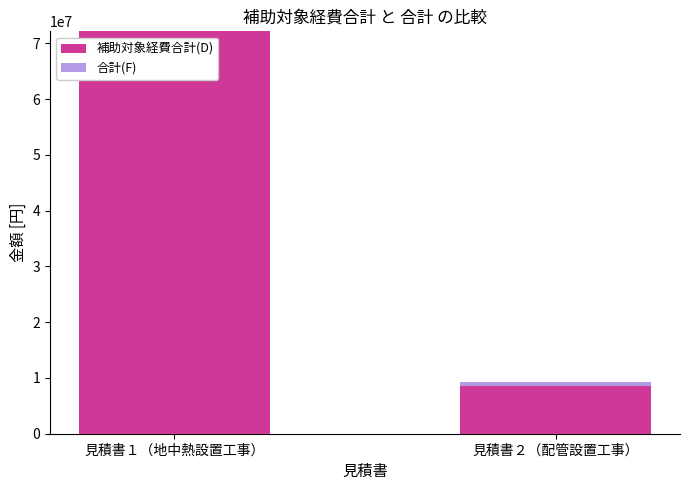

Count the number of categories in the chart.

2